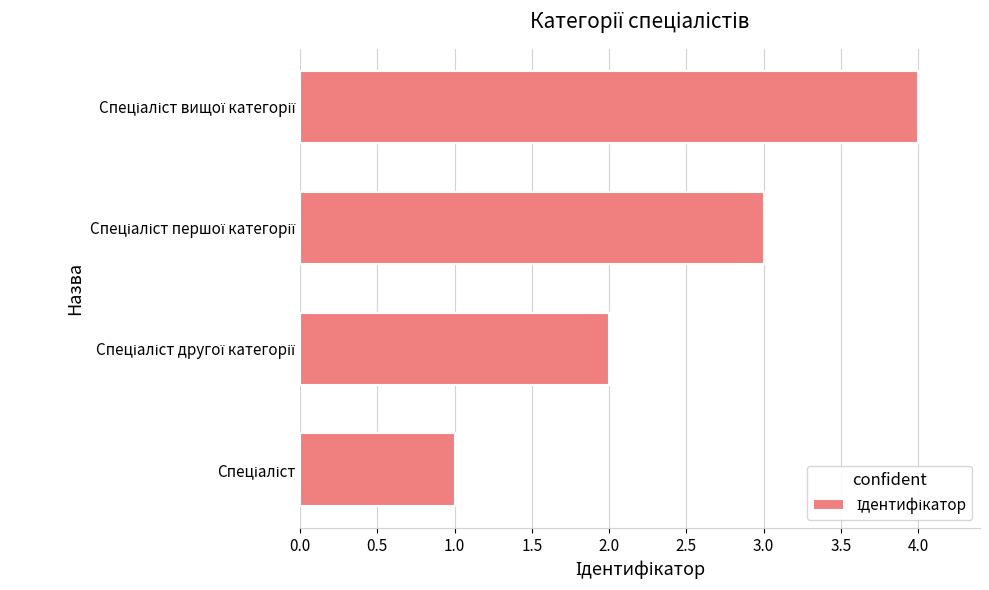

What is the minimum value shown in the chart?

1